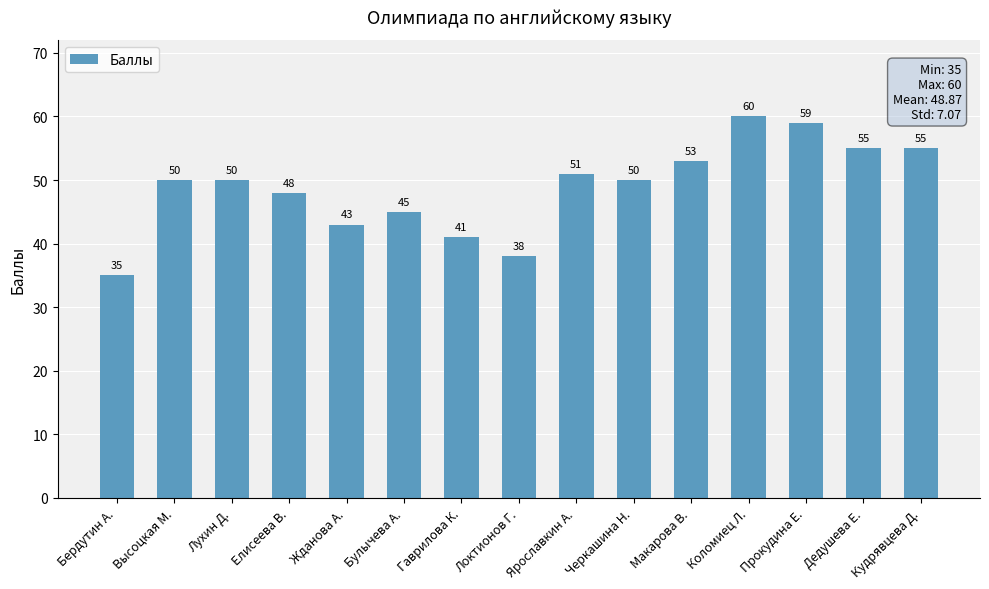

How many data points are less than 50?

6